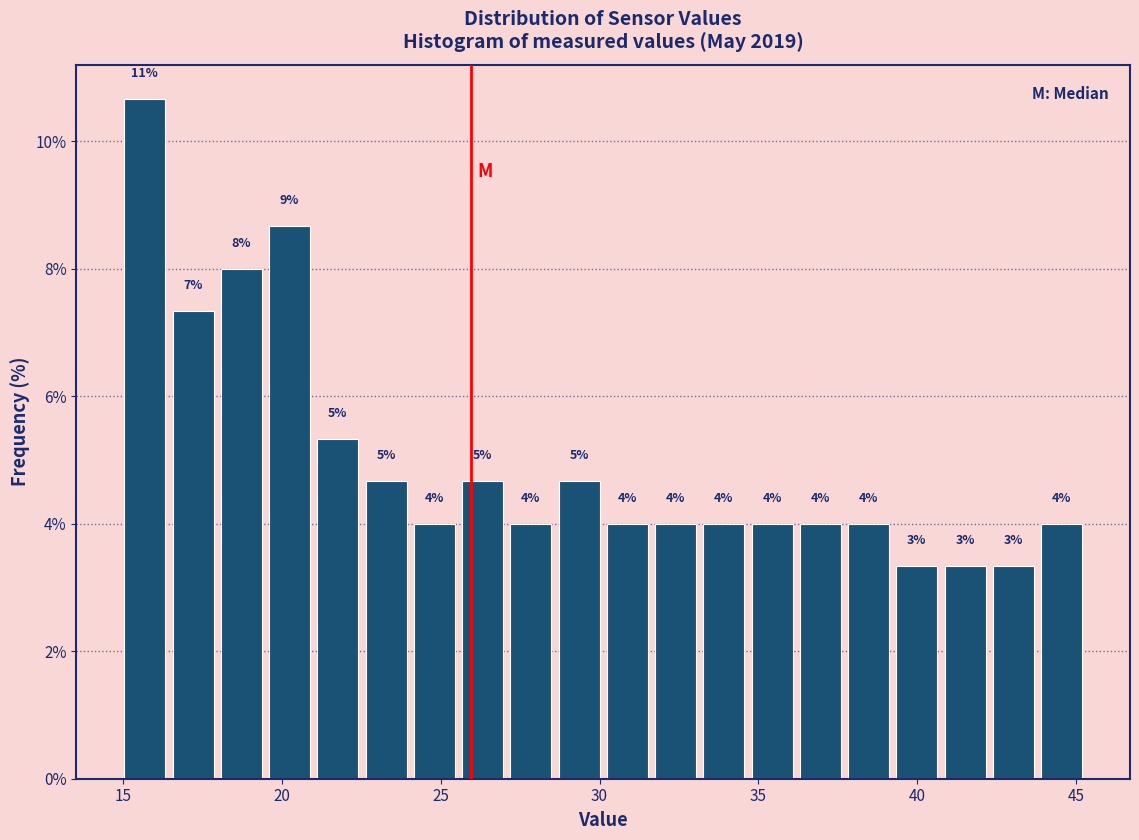

Read against the x-axis, roughly where is the centre of the tallest bar?

15.5